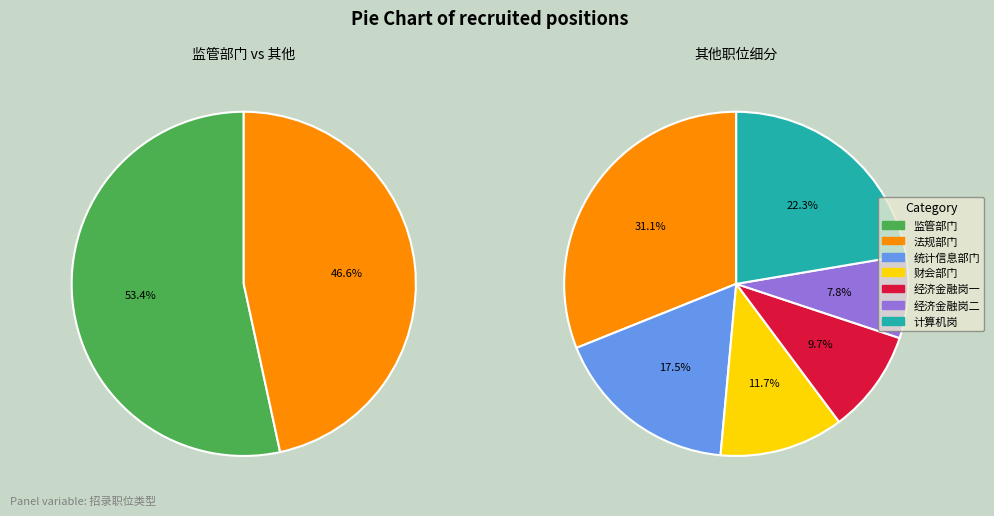

Which slice is the smallest?

经济金融岗二